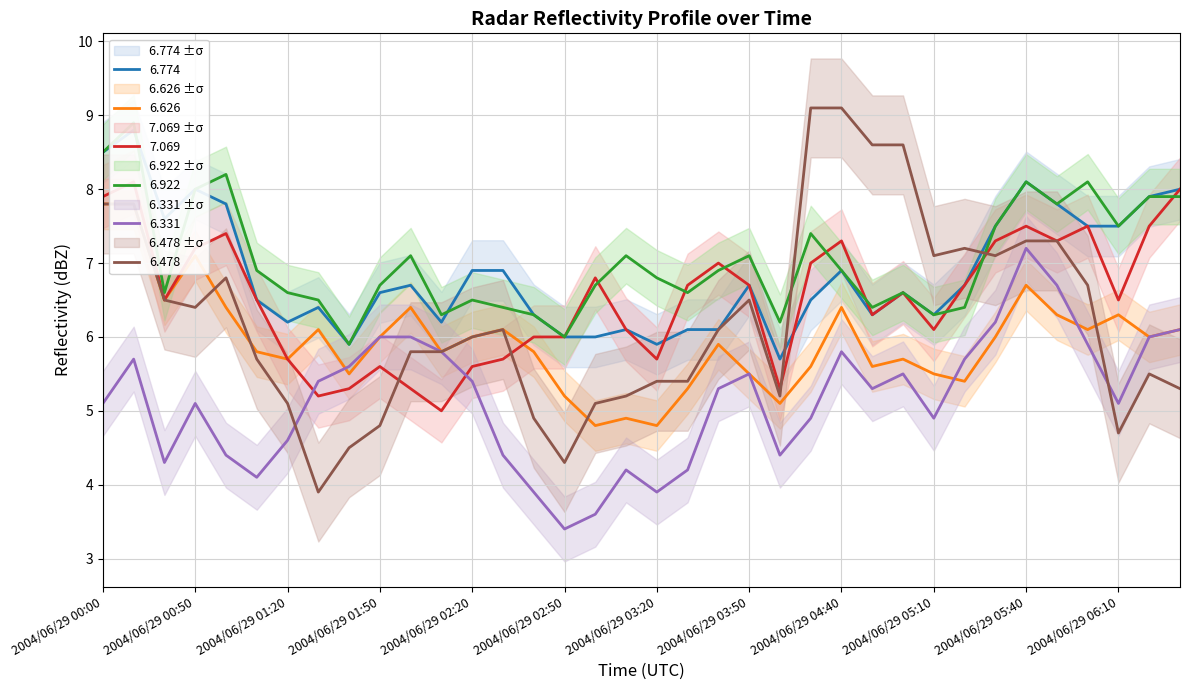

What is the value of the 6.922 point at the 20th from the left?

6.6